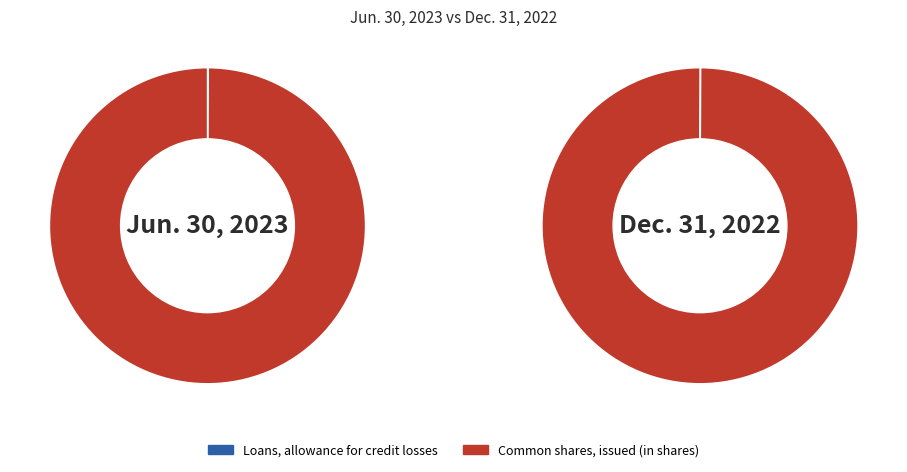

Count the number of slices in the pie.

2